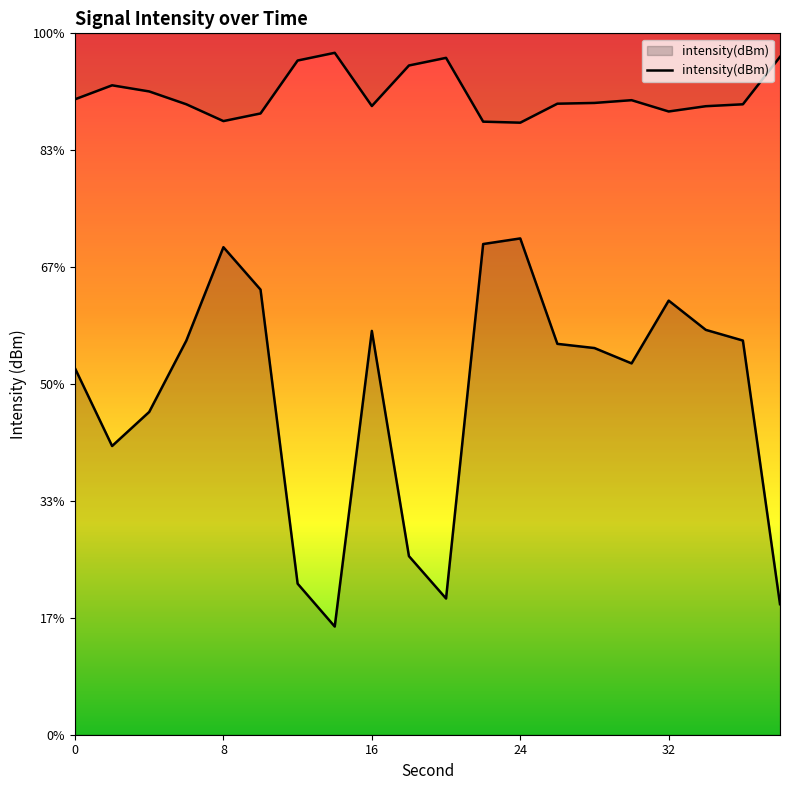

Rank the categories by value from highest to lowest.

24, 22, 8, 10, 32, 34, 16, 36, 6, 26, 28, 30, 0, 4, 2, 18, 12, 20, 38, 14